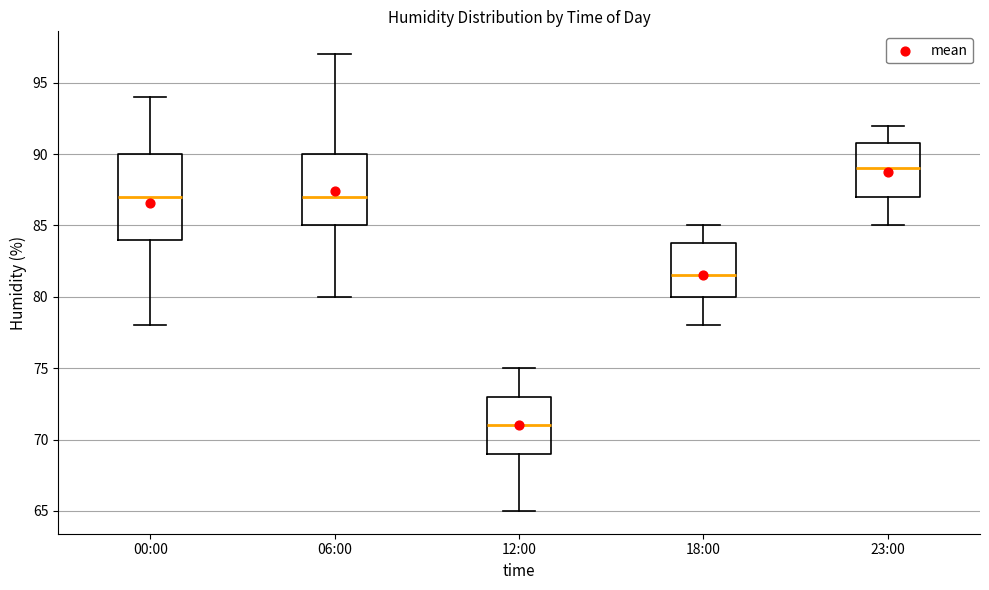

Which box has the lowest median line?

12:00